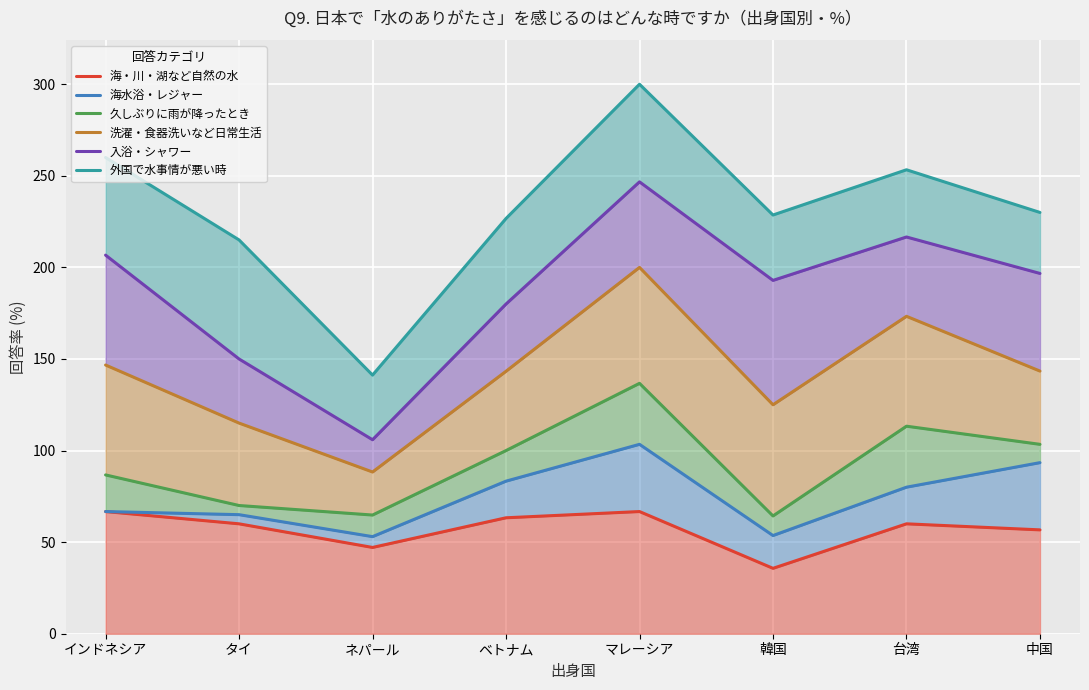

At which category is the sum across all series the highest?

マレーシア